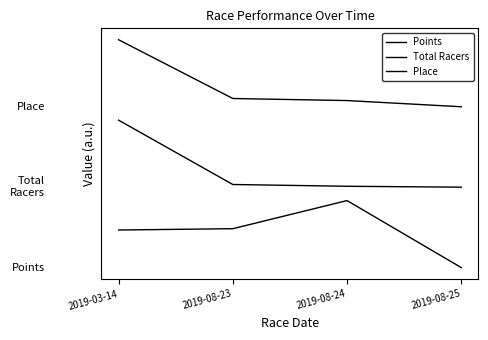

What is the value of the Place point at the 1st from the left?

3.4